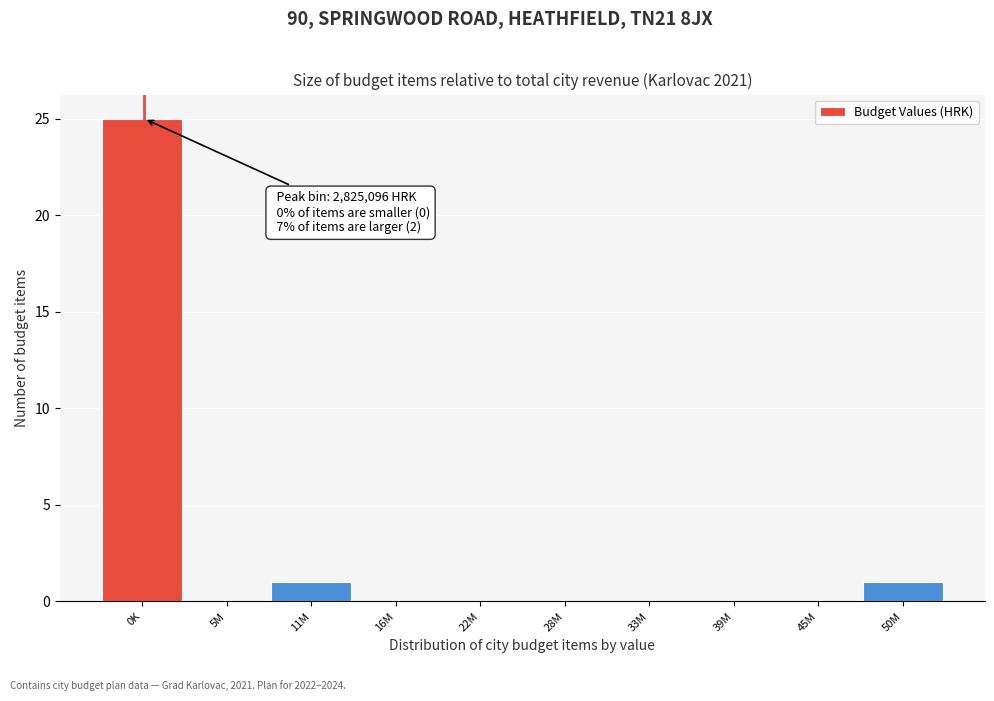

Reading right to left, what are all the values shown in this chart?

50M=1	45M=0	39M=0	33M=0	28M=0	22M=0	16M=0	11M=1	5M=0	0K=25